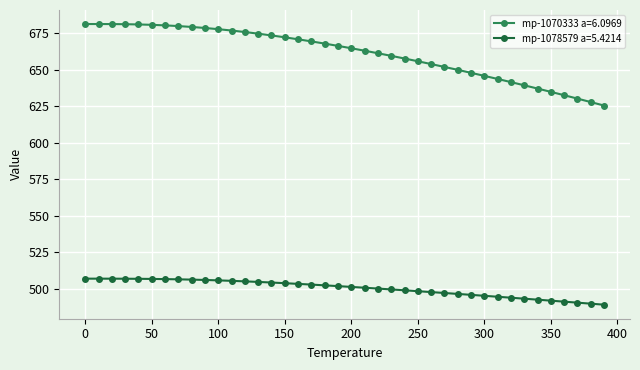

Which series has the largest range (max minus min)?

mp-1070333 a=6.0969